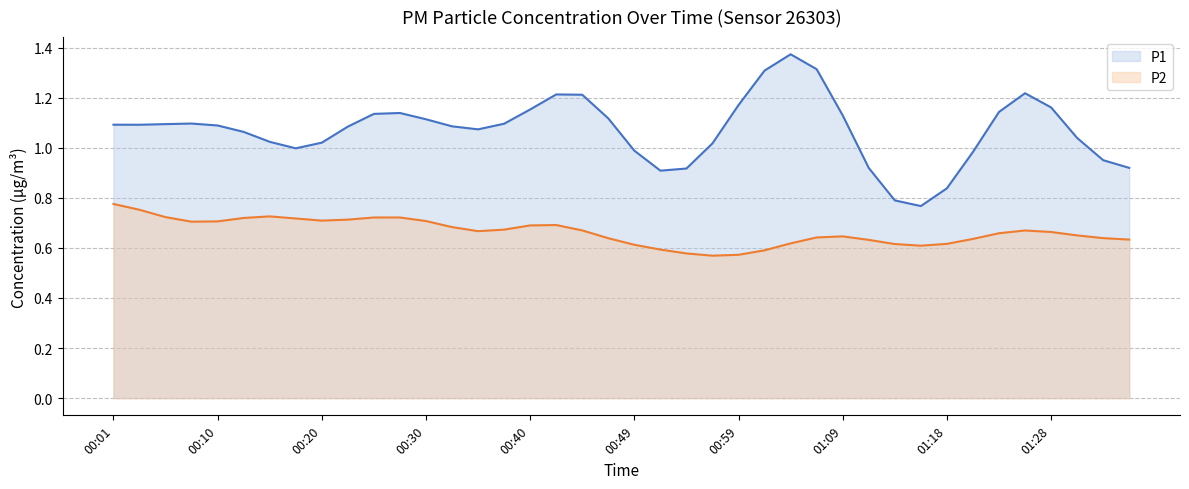

At which label does P1 first exceed 1?

00:01